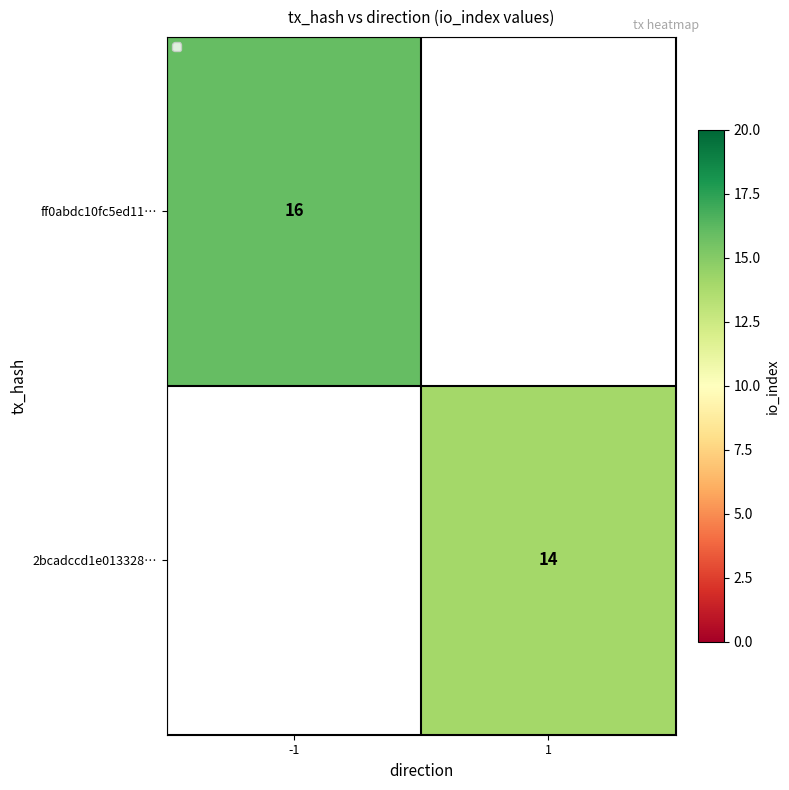

Is it true that 2bcadccd1e013328… equals 14 at 1?

True